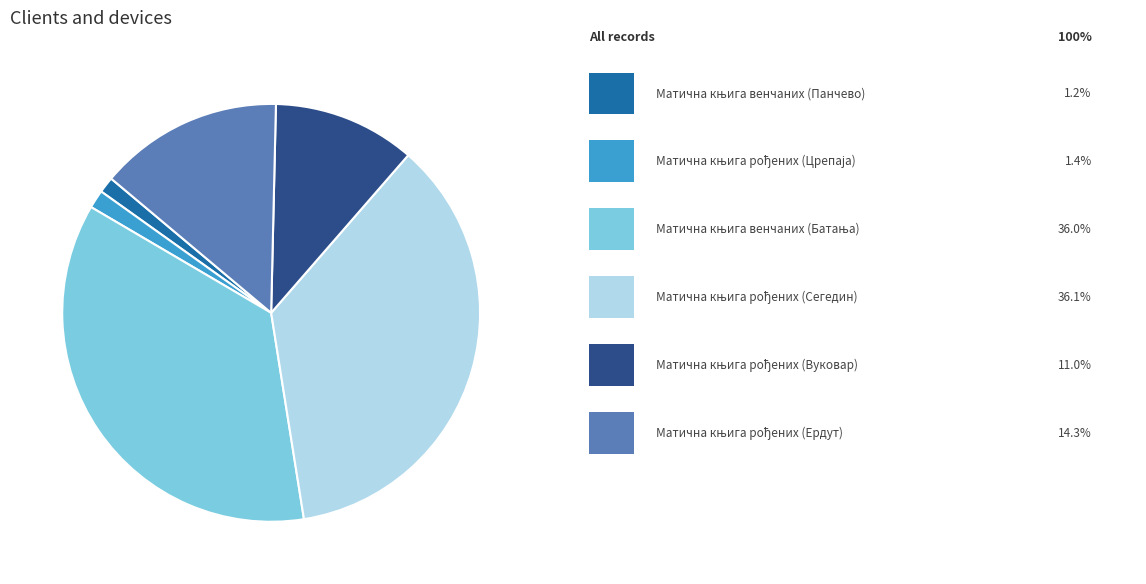

Is there a majority slice in this chart?

No